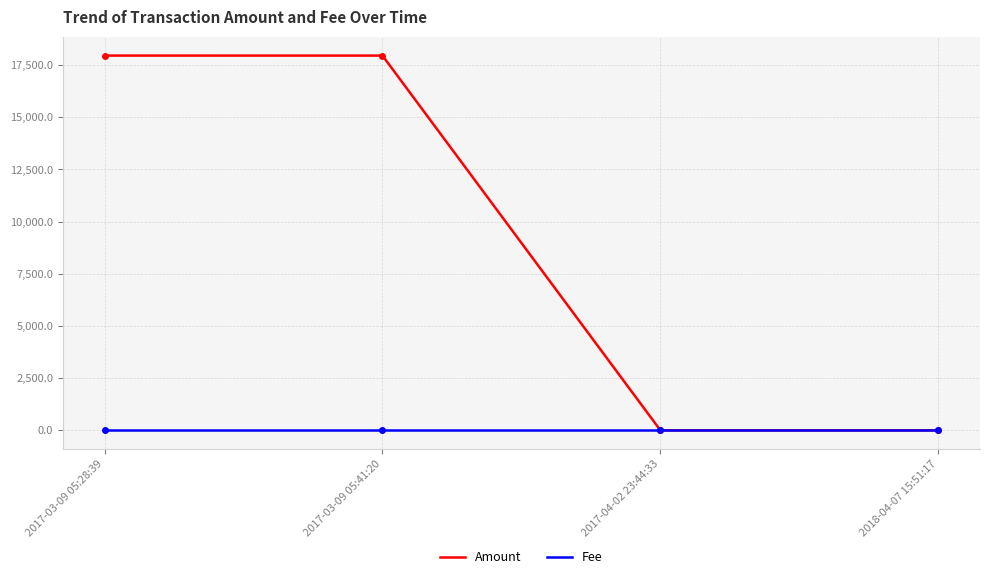

Rank the series by their average value, from lowest to highest.

Fee, Amount